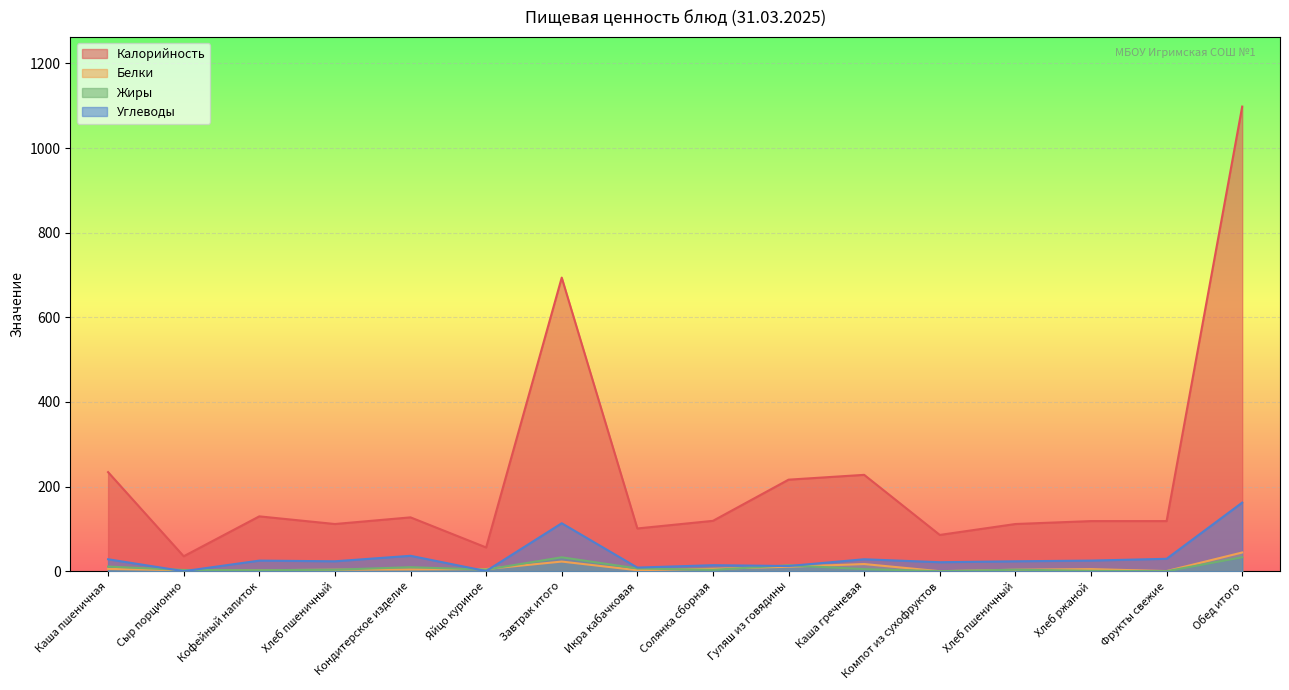

In Белки, how many points are higher than both neighbors (excluding endpoints)?

3